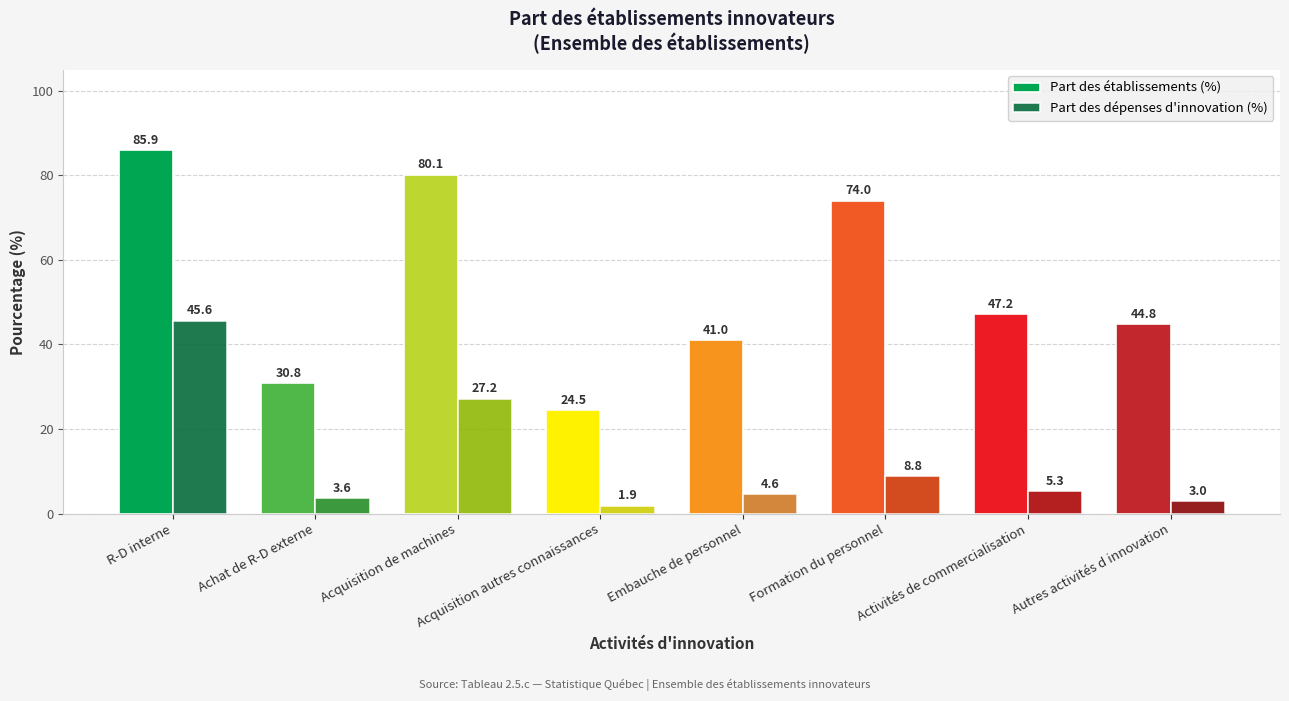

At which label is Part des dépenses d'innovation (%) closest to 23?

Acquisition de machines